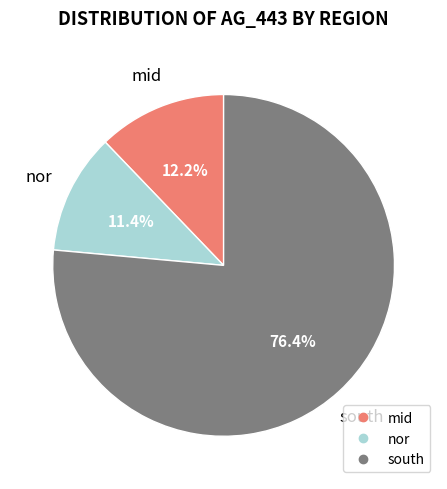

Is there any slice that represents more than half of the pie?

Yes